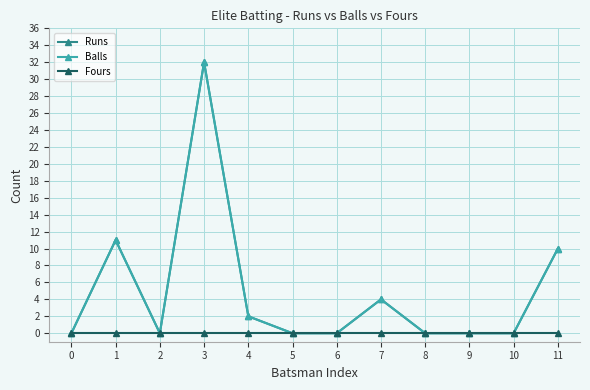

Does the chart have visible grid lines?

Yes